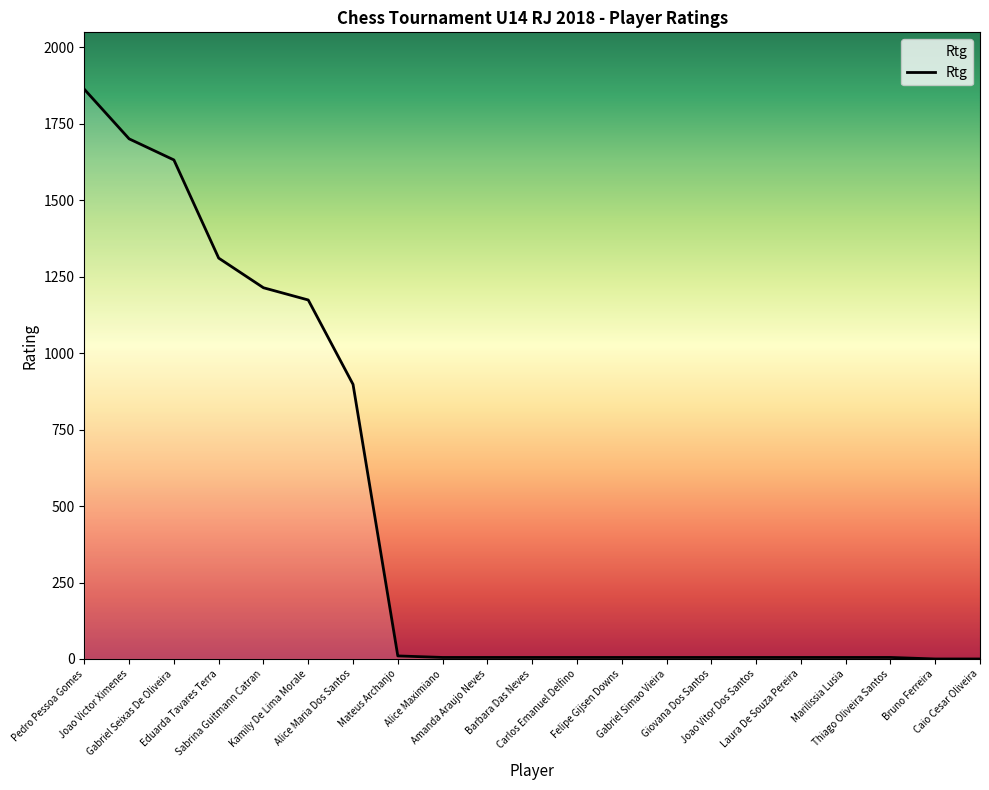

What is the difference between the maximum and minimum values?

1863